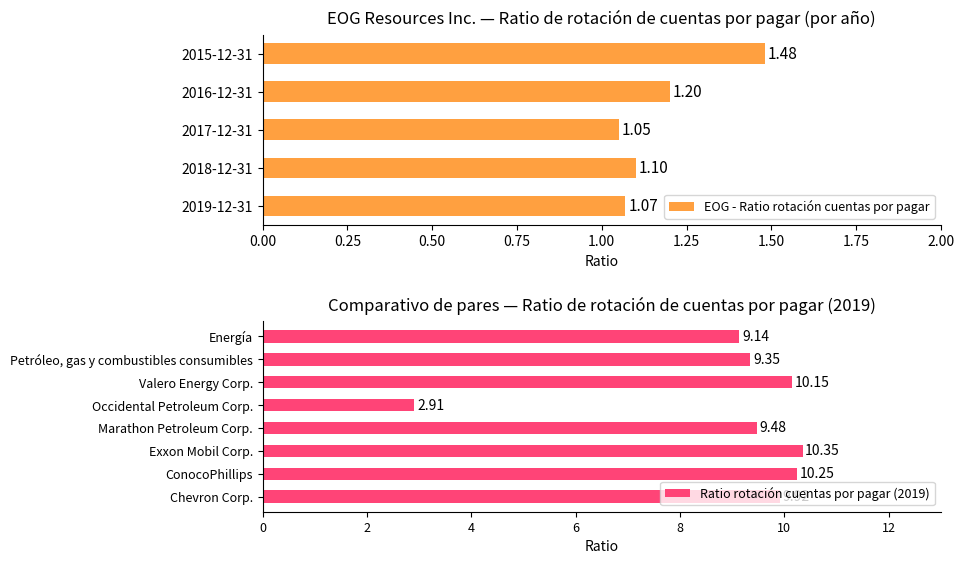

What is the sum of all EOG - Ratio rotación cuentas por pagar values?

5.9